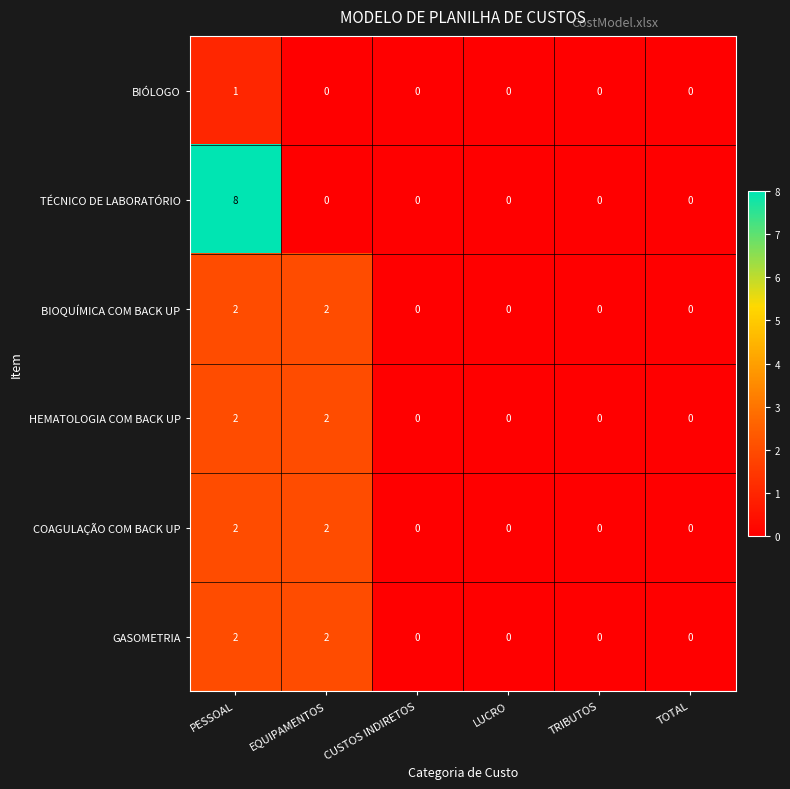

Which series has the largest range (max minus min)?

TÉCNICO DE LABORATÓRIO